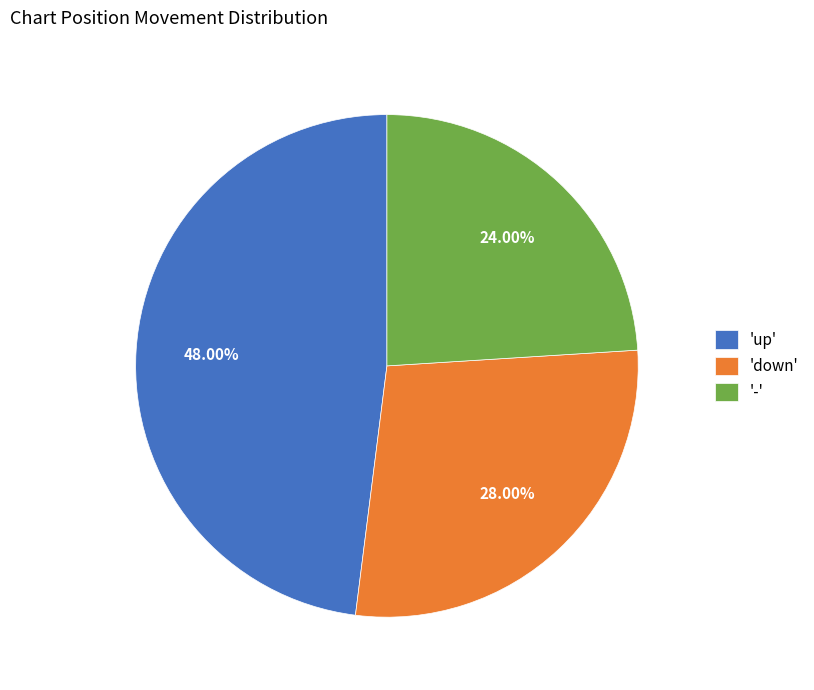

Rank the categories by value from lowest to highest.

'-', 'down', 'up'